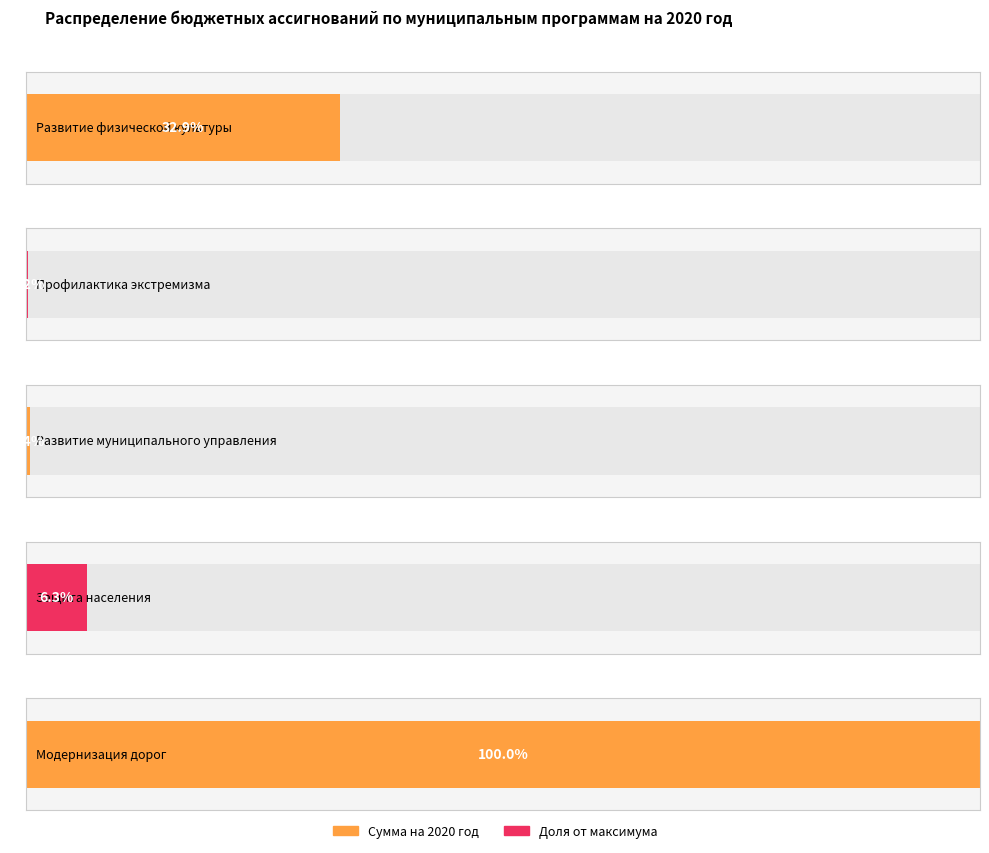

Does the chart contain any negative values?

No